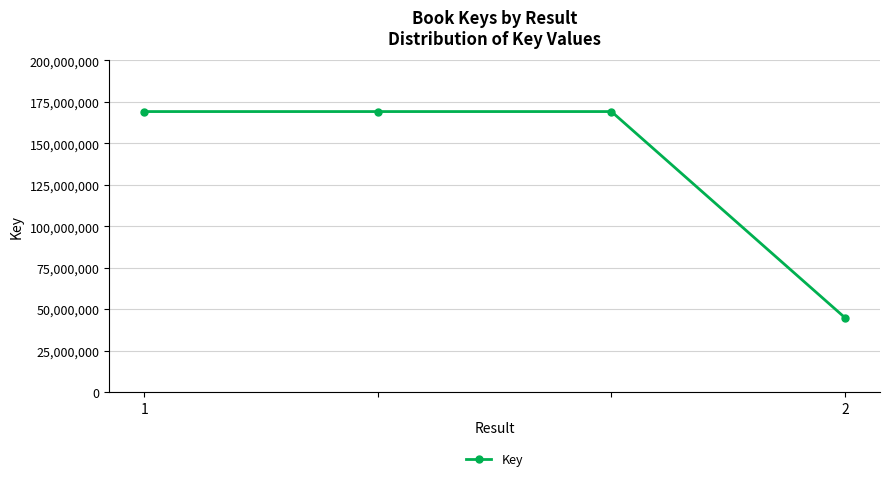

How many data points does each series have?

4